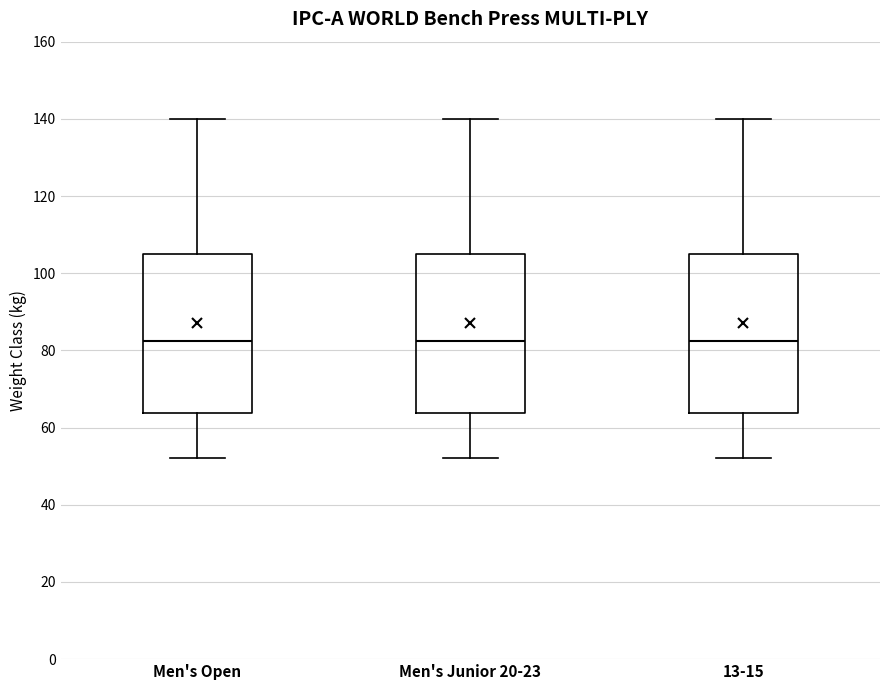

Reading left to right, read every box against the y-axis: the position of its median line, the range the box covers, and the ends of its whiskers. The values are not printed on the chart, so give them approximately, as read against the axis.

Men's Open: median 82, box 64 to 106, whiskers 52 to 140
Men's Junior 20-23: median 82, box 64 to 106, whiskers 52 to 140
13-15: median 82, box 64 to 106, whiskers 52 to 140